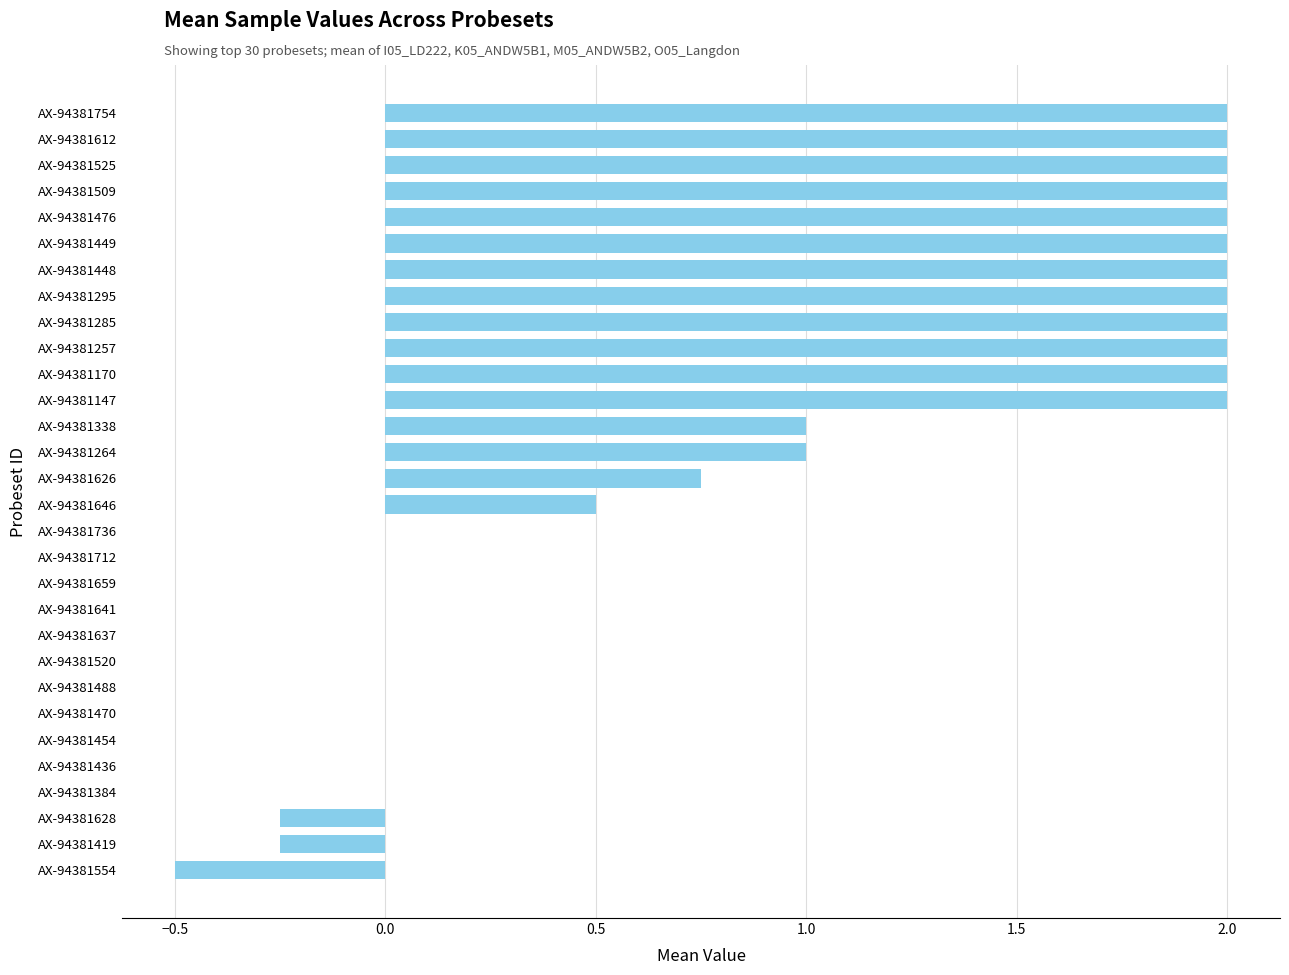

What is the sum of the values at AX-94381147 and AX-94381637?

2.0